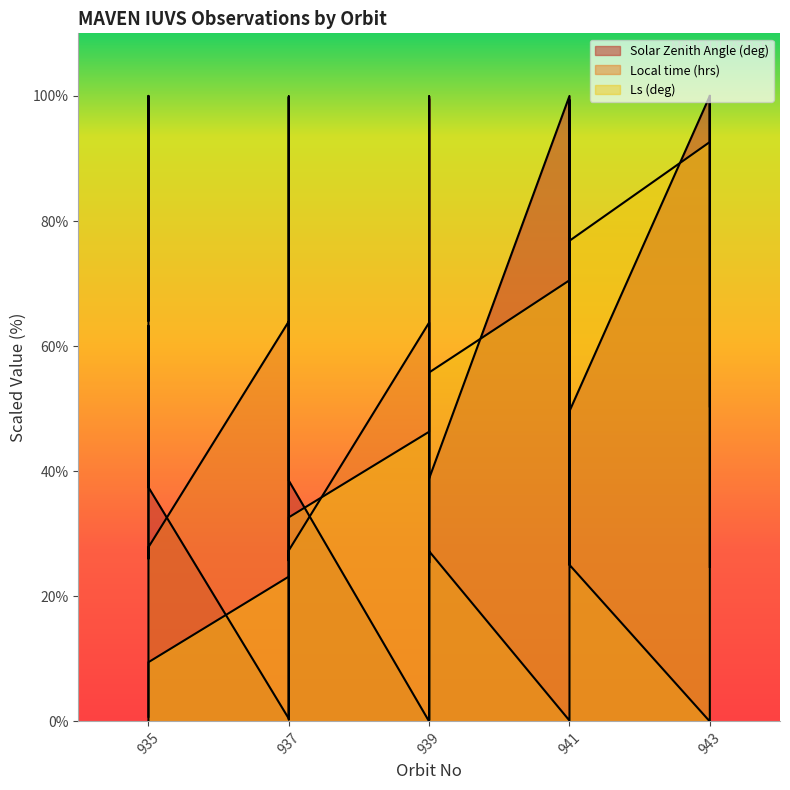

Between 937 and 939, which is larger?

939